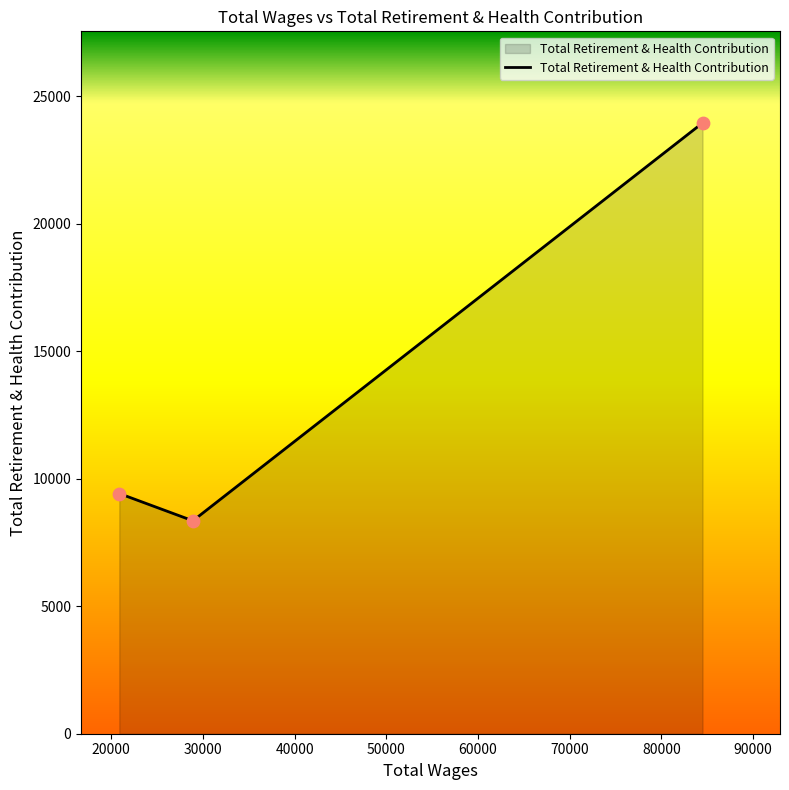

What is the maximum value shown in the chart?

23953